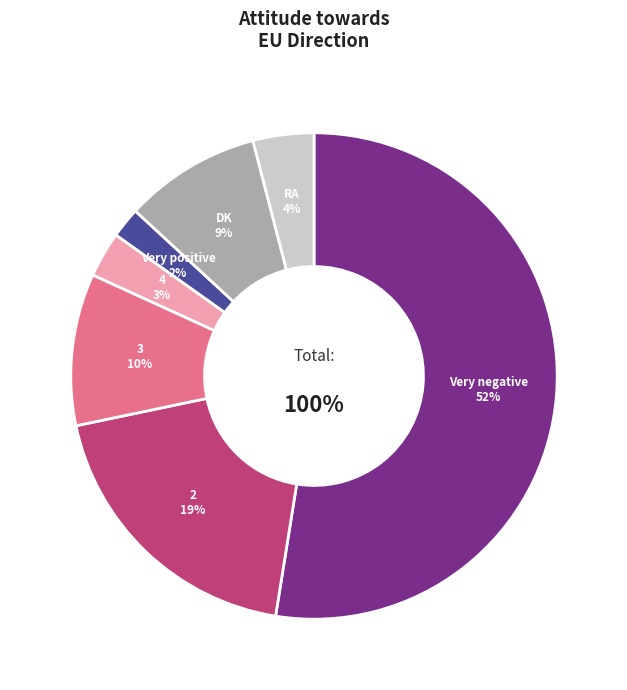

To the nearest percent, what is the combined percentage of RA and 3?

14%